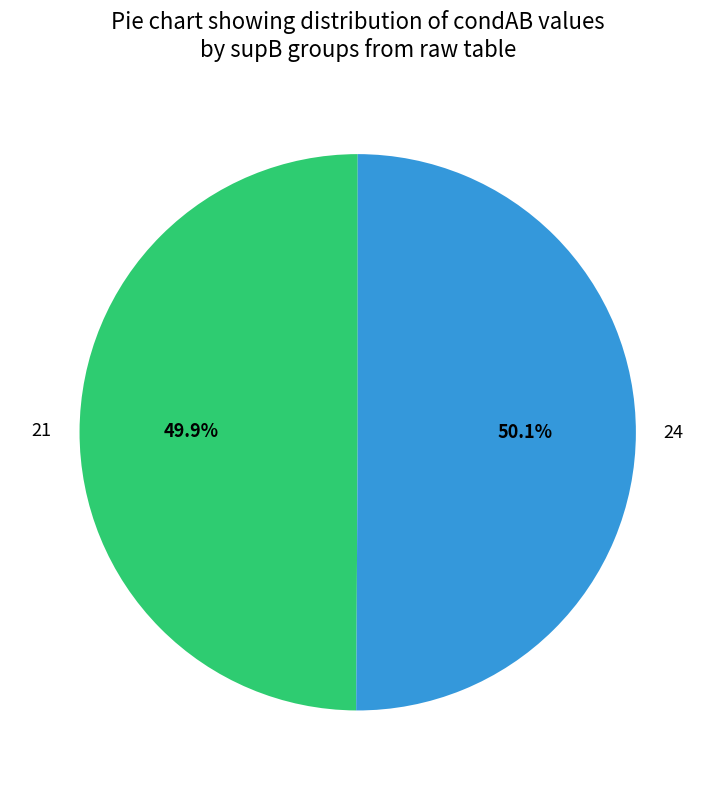

Is there any slice that represents more than half of the pie?

Yes